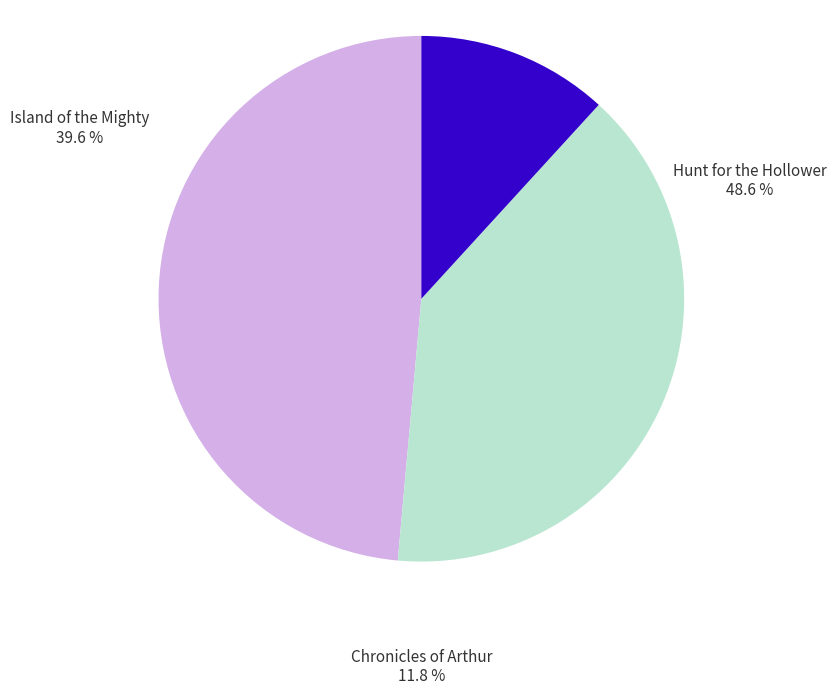

How many slices are in this pie chart?

3